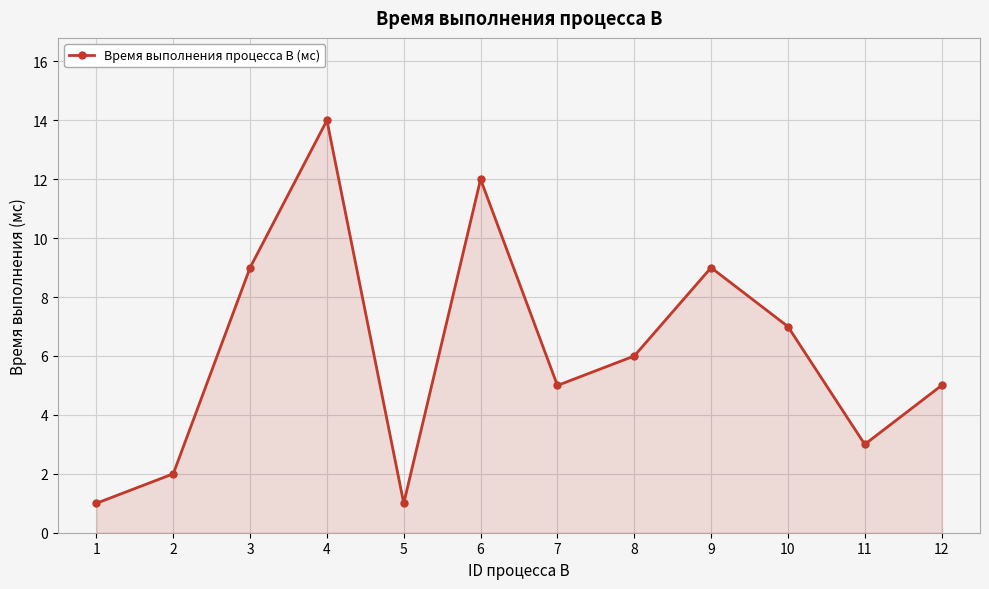

What is the approximate value at 8?

6